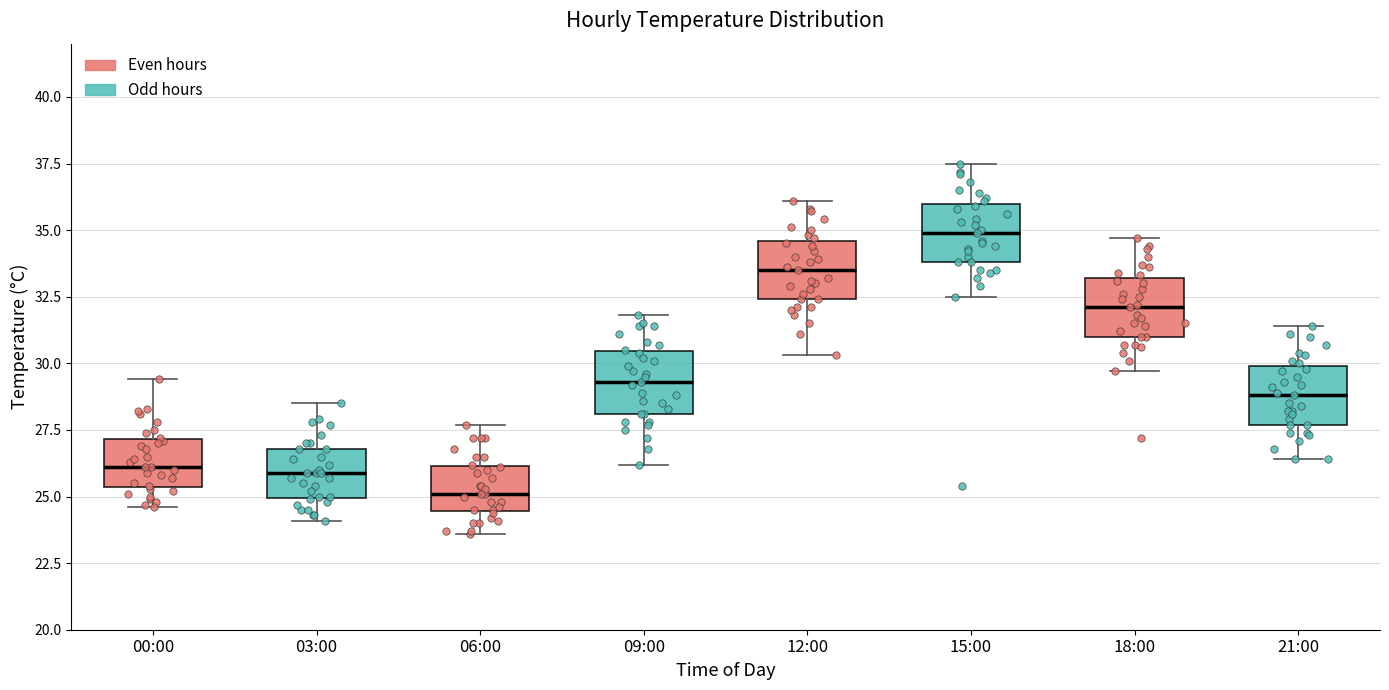

Where does the upper whisker of the box for 03:00 end on the y-axis? The values are not printed on the chart, so give them approximately, as read against the axis.

28.5